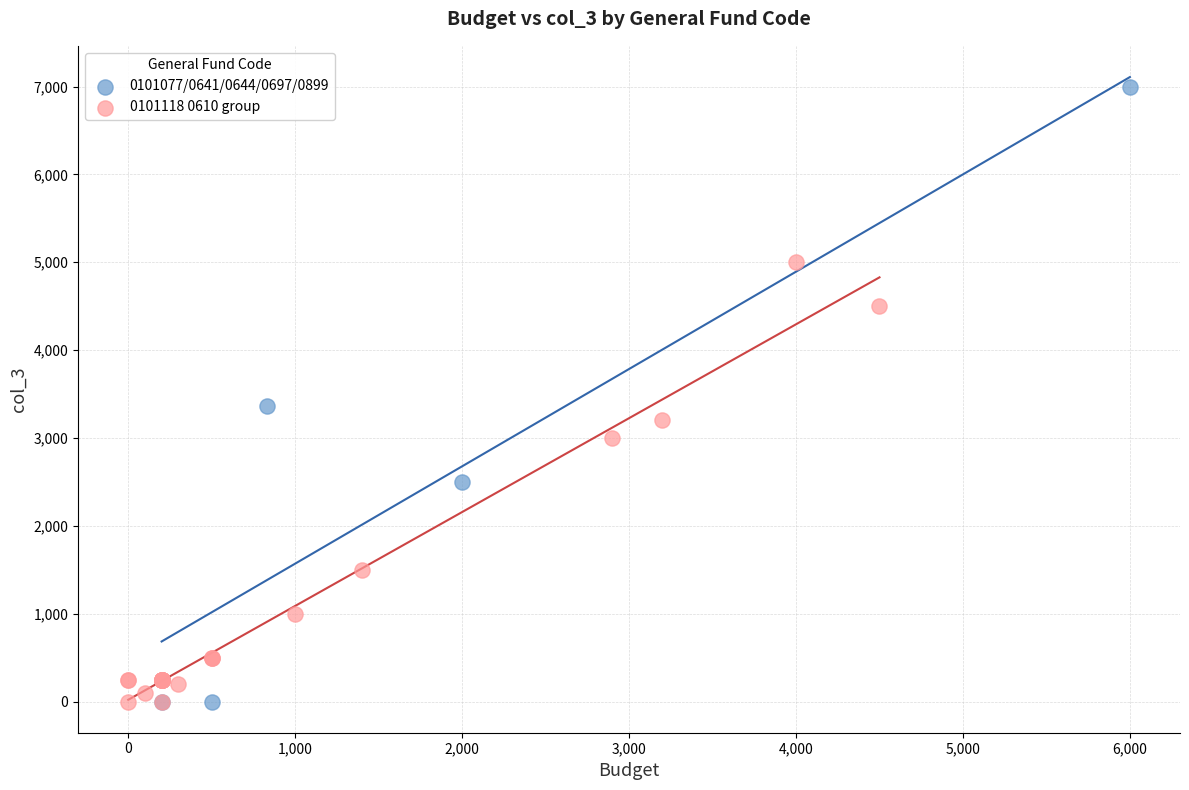

Which series contains the highest Y value?

0101077/0641/0644/0697/0899